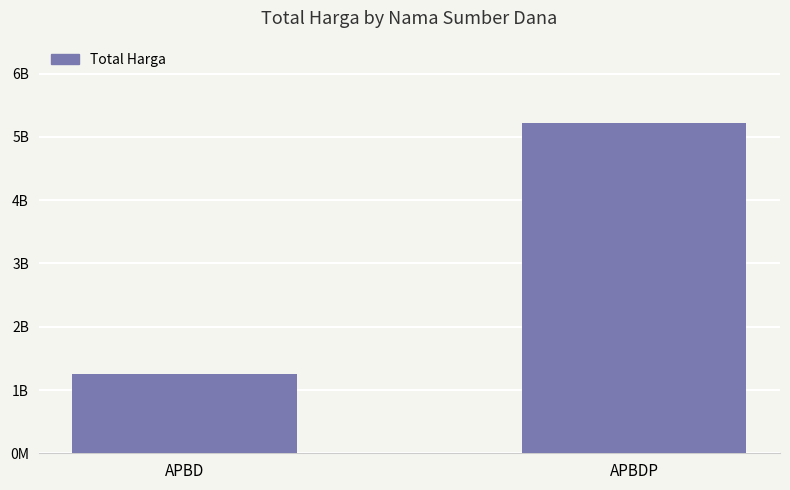

What is the label of the 2nd bar from the right?

APBD